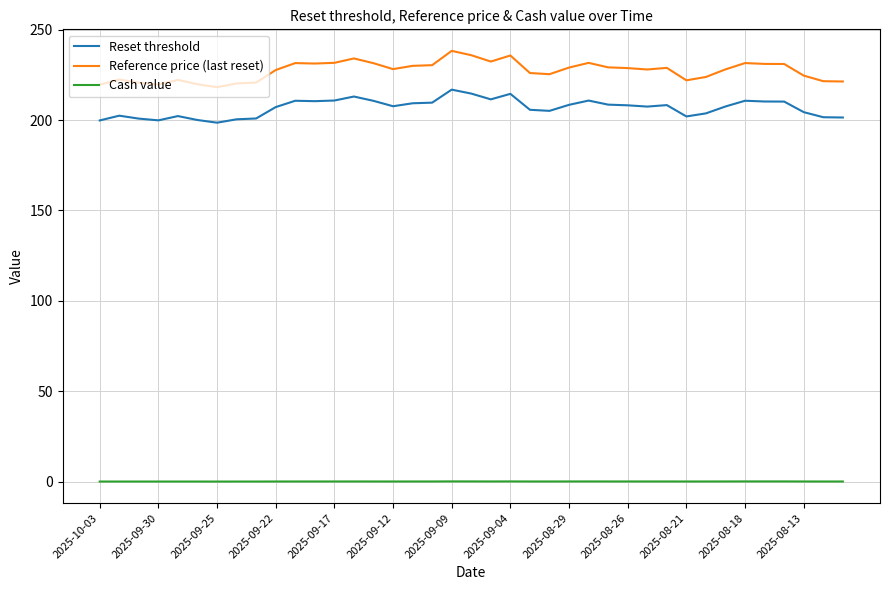

Which series has the largest total across all categories?

Reference price (last reset)